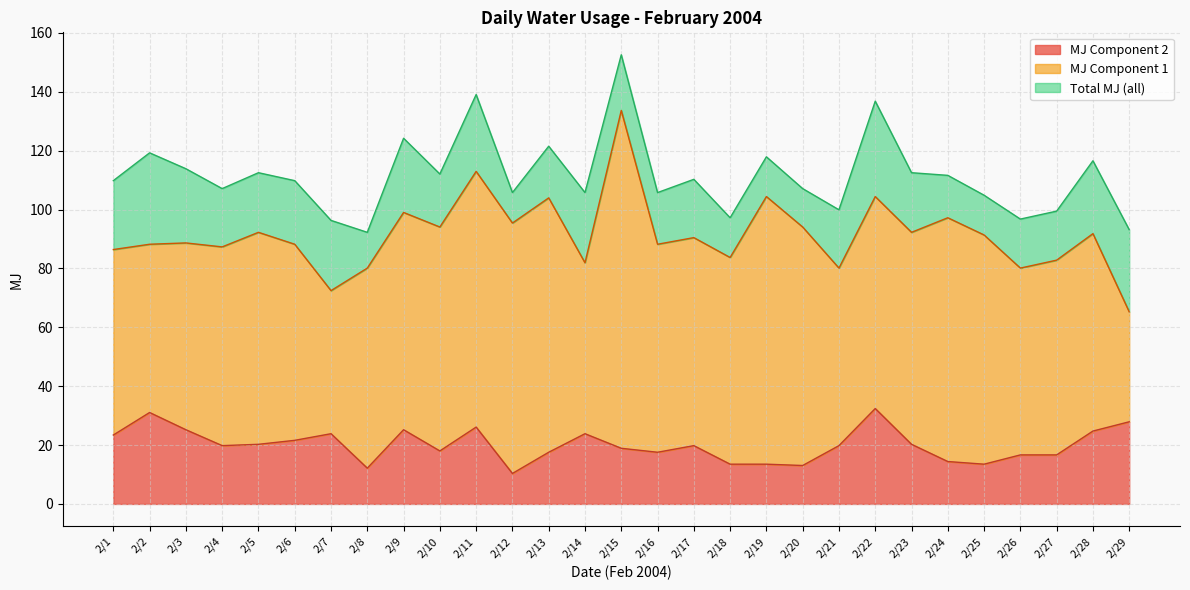

The value of MJ Component 2 at 2/11 is 37.8. True or false?

False